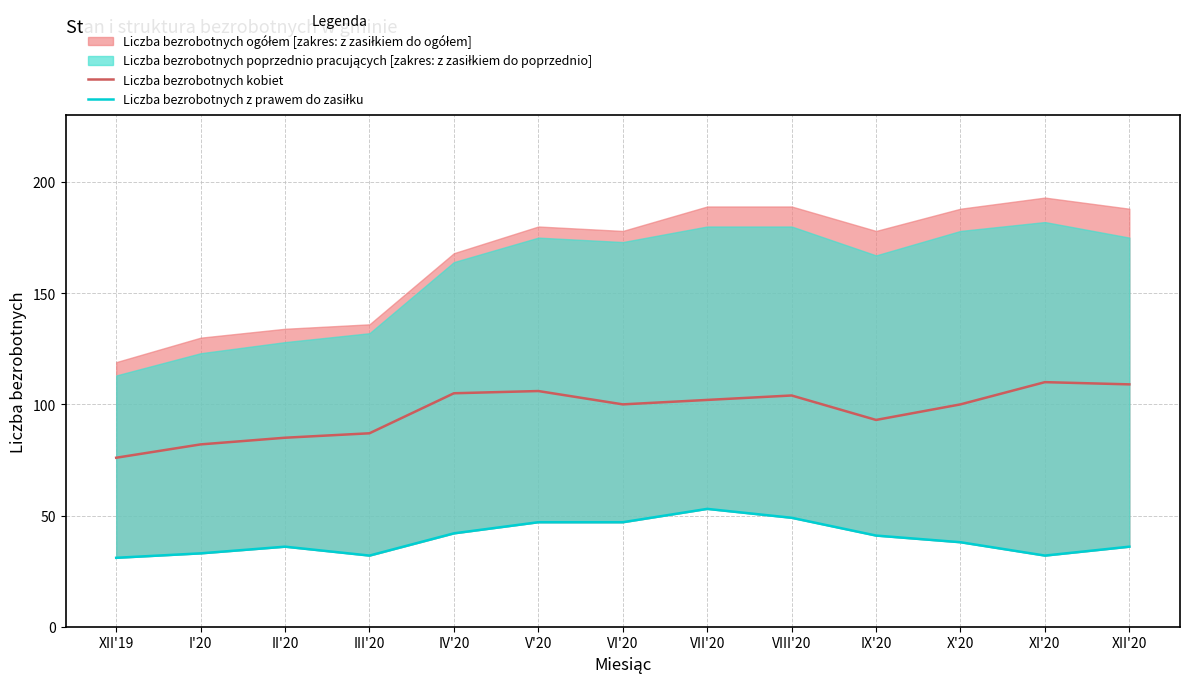

True or false: Liczba bezrobotnych kobiet and Liczba bezrobotnych z prawem do zasiłku intersect in this chart.

False